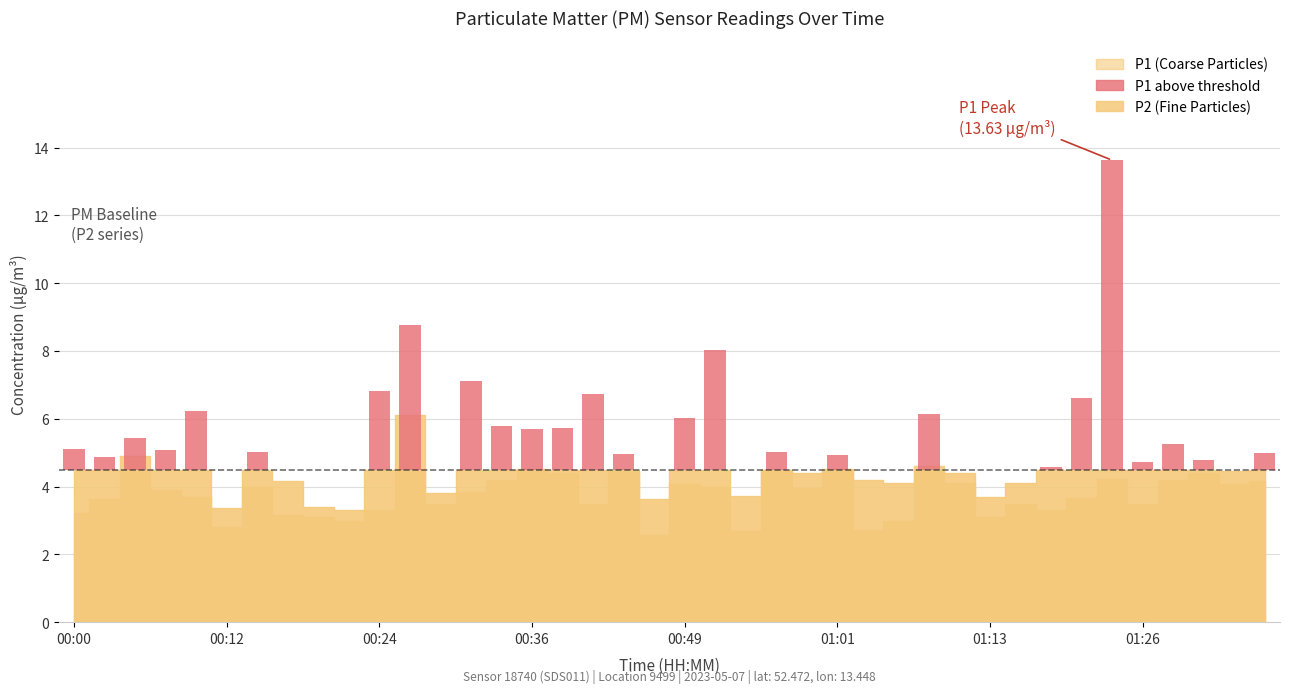

The P1 series shows 6.1 at 01:08. True or false?

True